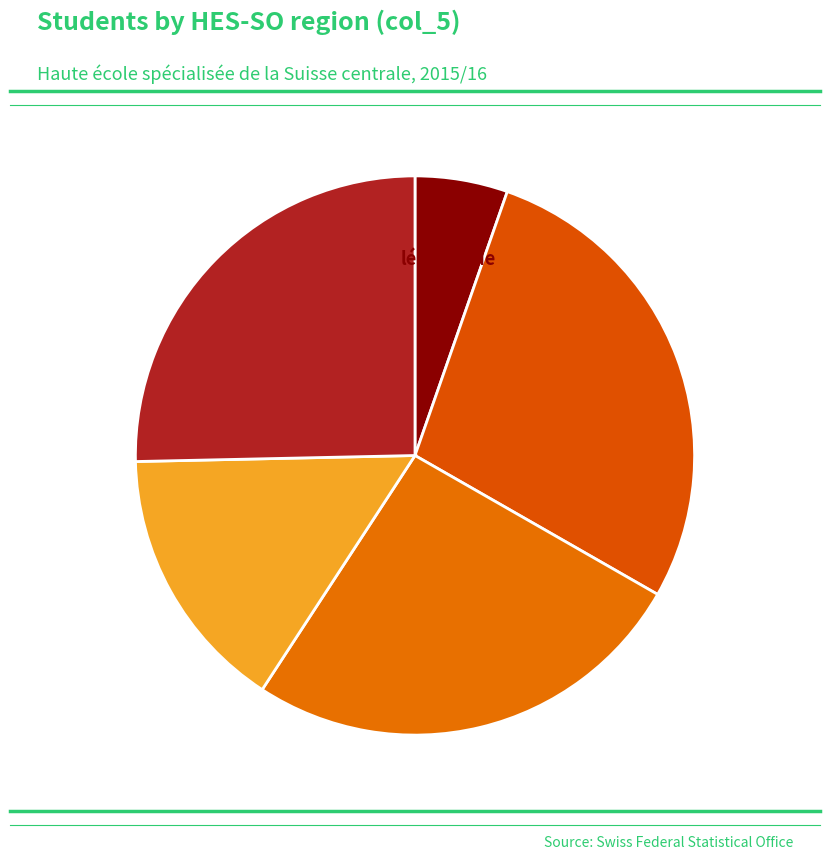

To the nearest percent, what is the average slice percentage?

20%